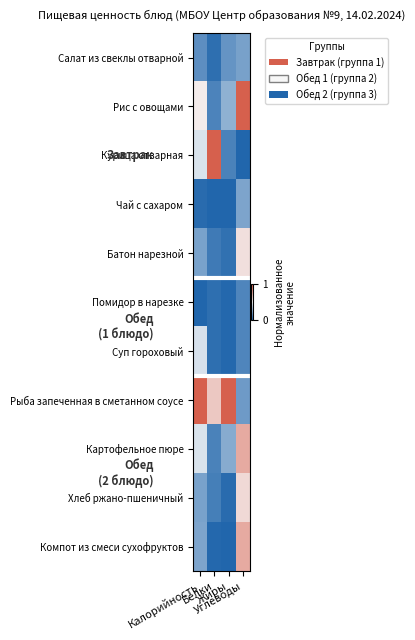

Which series has the largest total across all categories?

Рыба запеченная в сметанном соусе